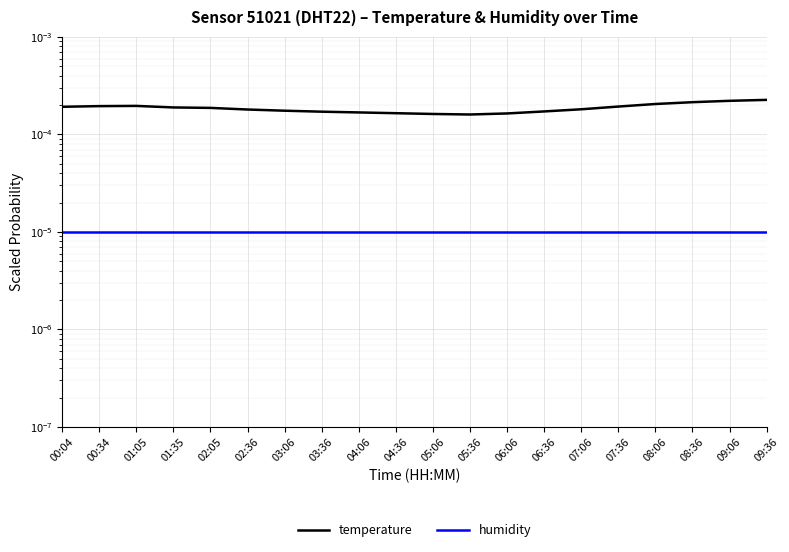

Where is the first local minimum for temperature?

05:36